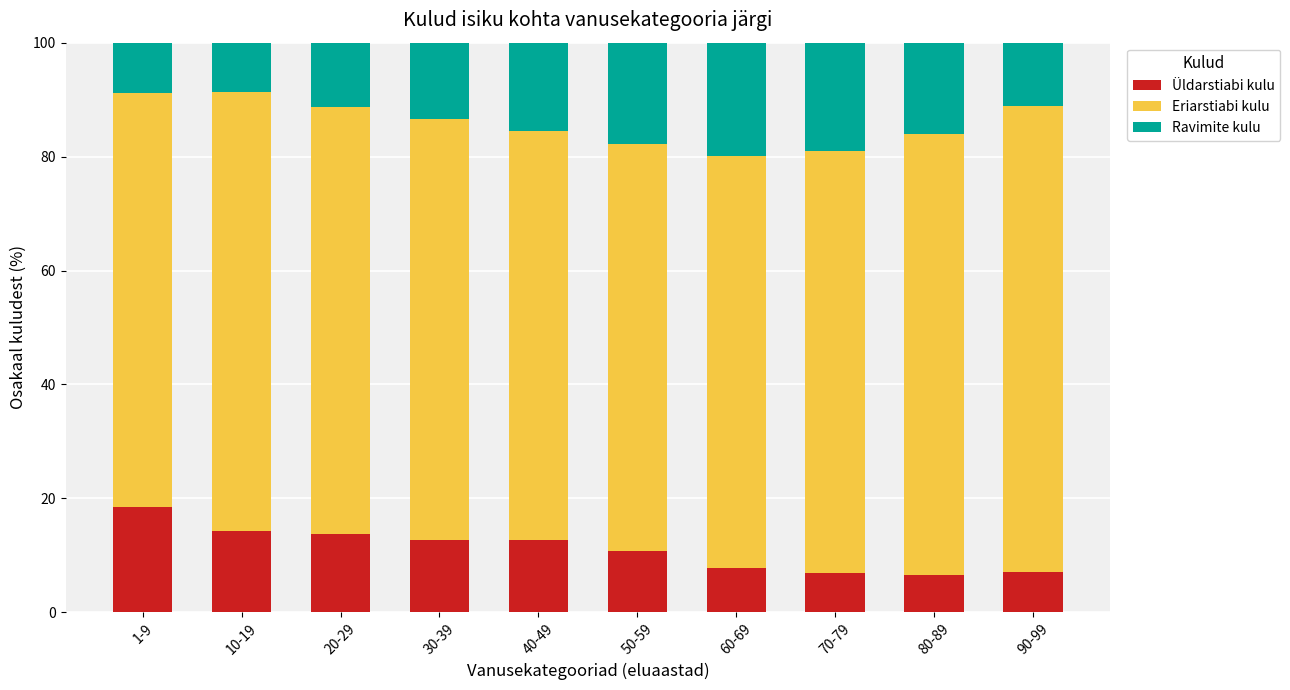

How many values in the Üldarstiabi kulu series are below 12?

5